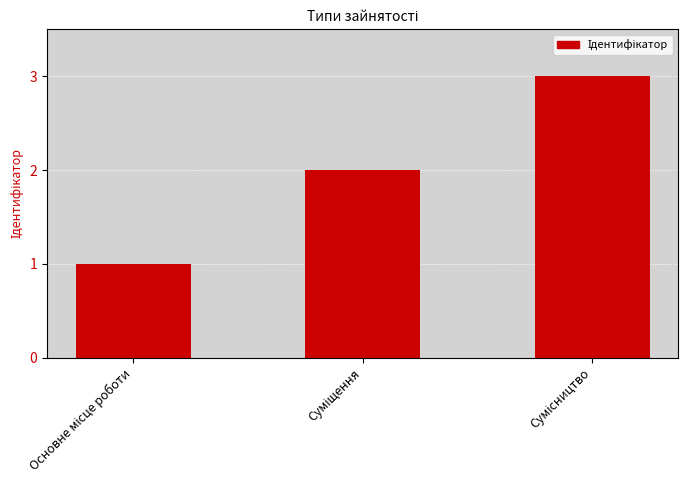

What is the sum of all values?

6